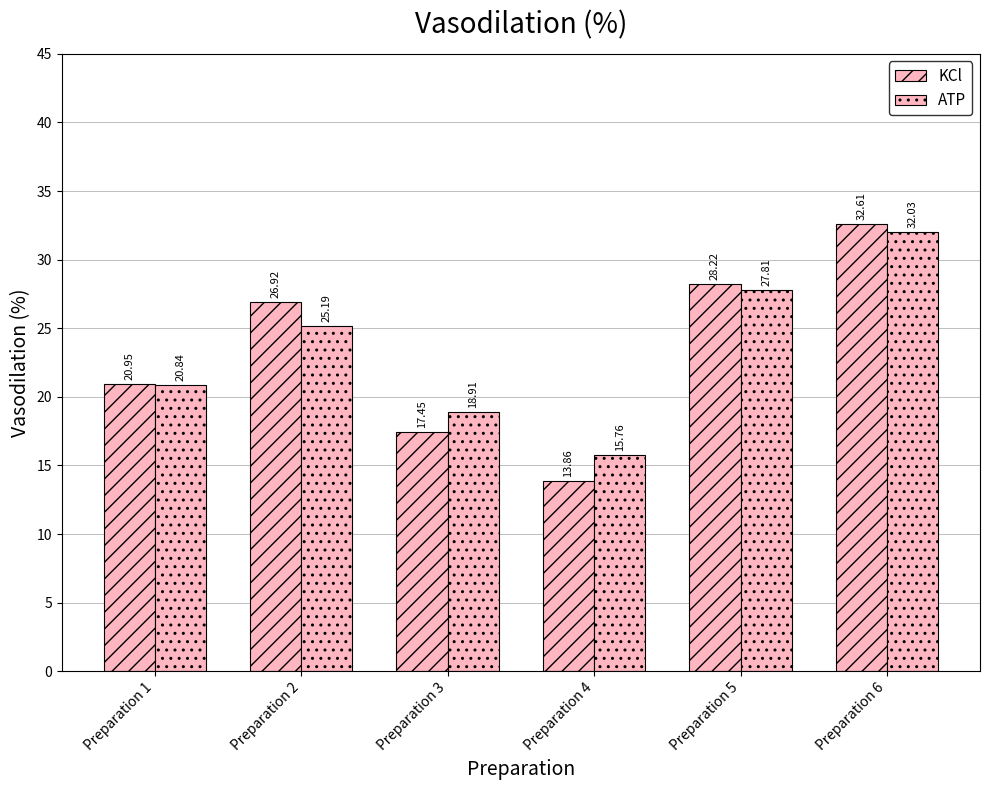

Are the bars grouped side by side (vs. stacked)?

Yes